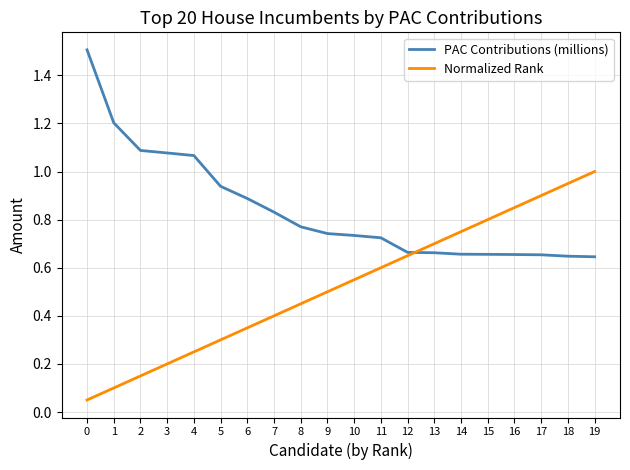

How many intersections are there between Normalized Rank and PAC Contributions (millions)?

1